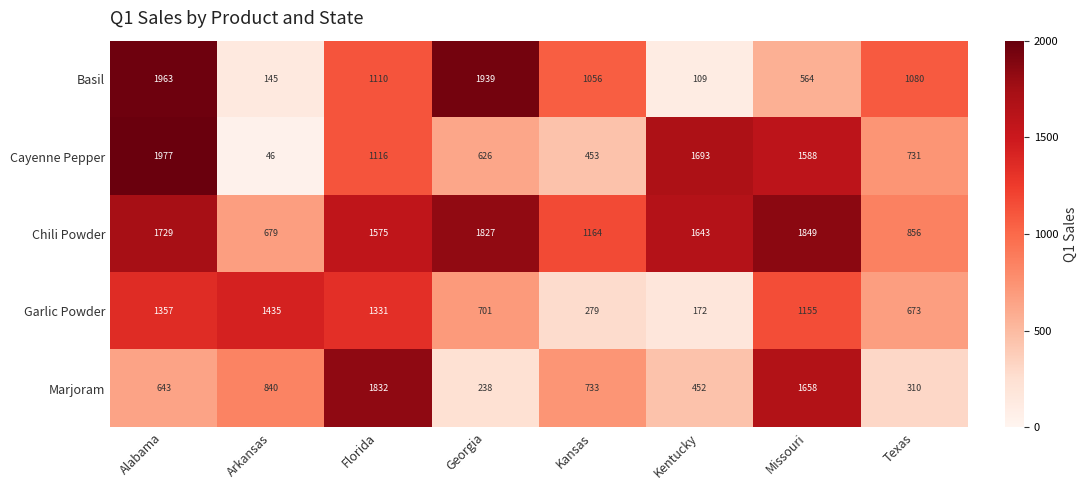

Which series has the largest range (max minus min)?

Cayenne Pepper